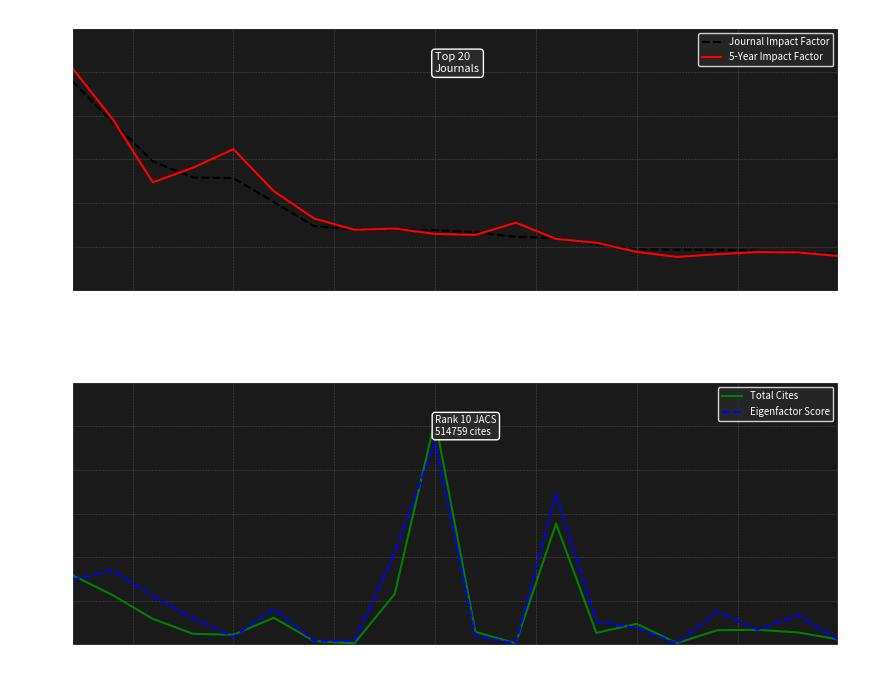

What is the highest value of the 5-Year Impact Factor series?

51.0